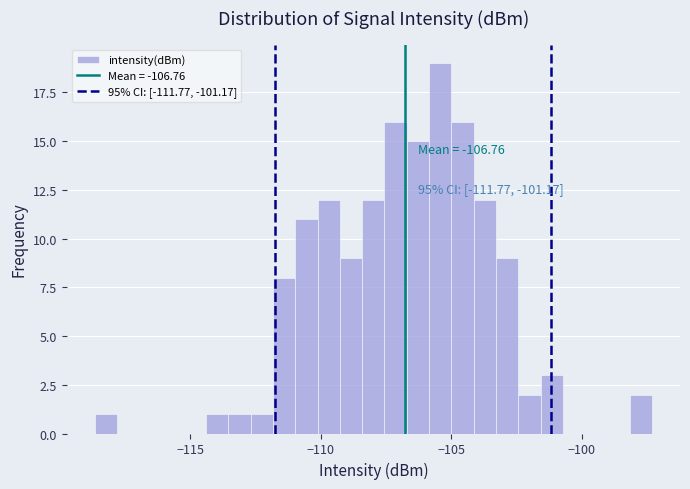

Around what value on the x-axis is the tallest bar? Give the approximate position of its centre, as read against the axis.

-105.5